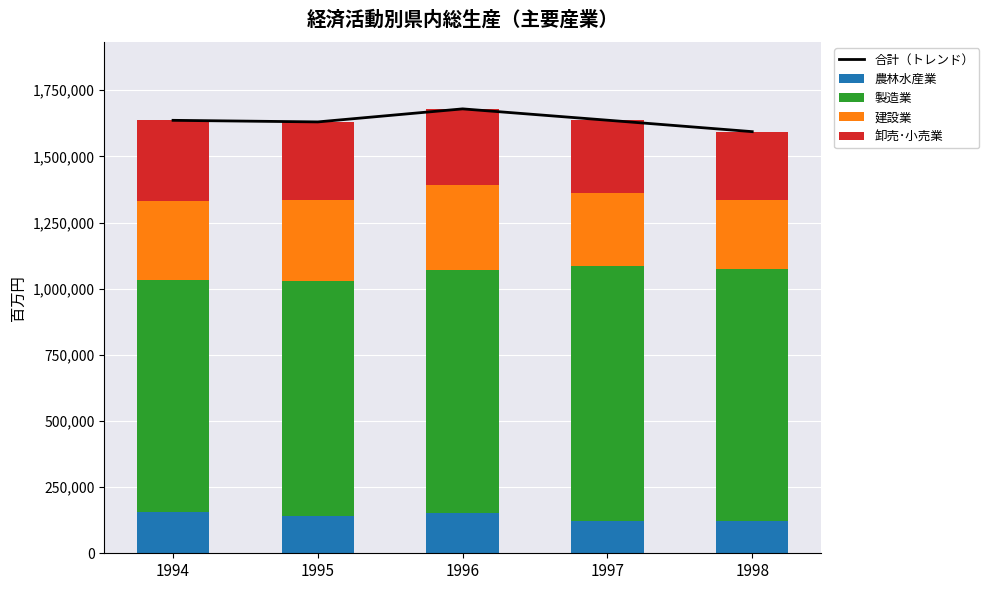

Reading left to right, list all the values displayed in this chart.

合計（トレンド）: 1994=1636413	1995=1630453	1996=1679707	1997=1636892	1998=1593615
農林水産業: 1994=154764	1995=140593	1996=151203	1997=122038	1998=121991
製造業: 1994=876696	1995=888213	1996=921013	1997=965349	1998=950742
建設業: 1994=300843	1995=308105	1996=319394	1997=276225	1998=264309
卸売･小売業: 1994=304110	1995=293542	1996=288097	1997=273280	1998=256573